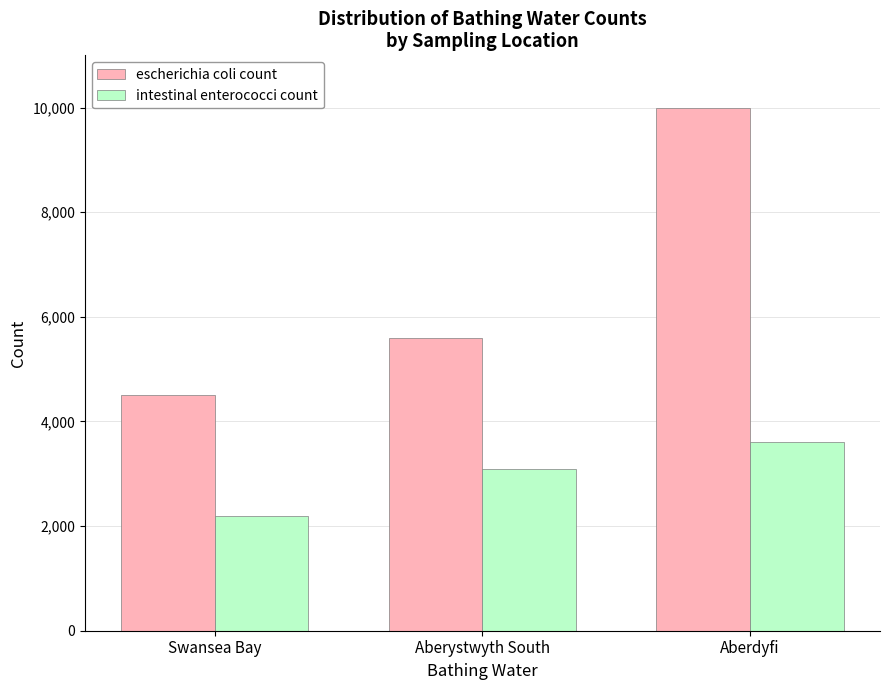

How many escherichia coli count values are between 4500 and 10000?

3